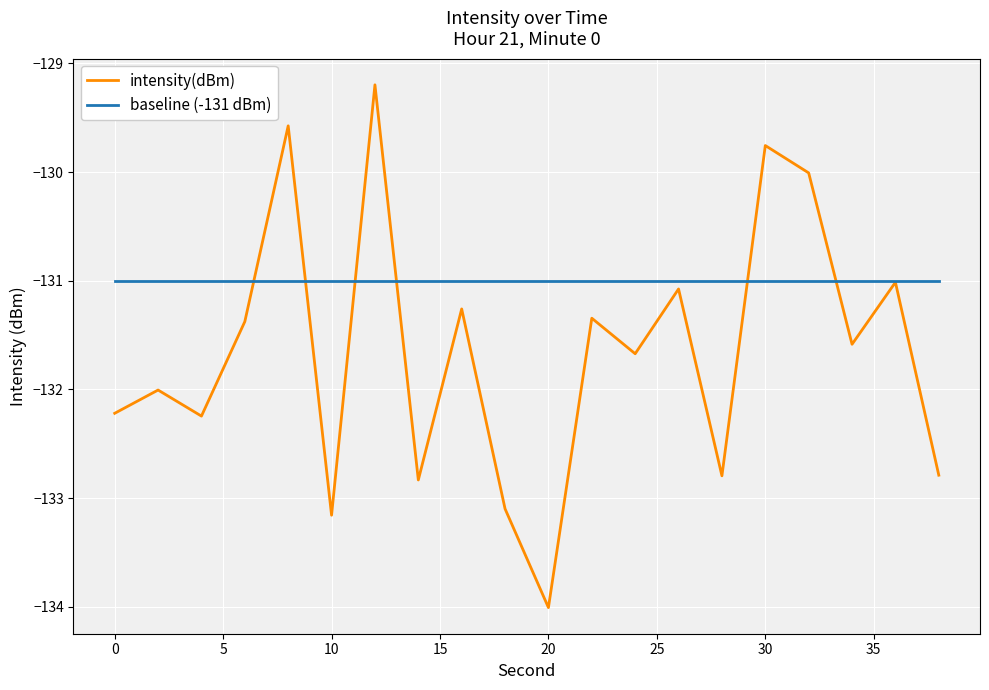

Which series has the widest spread of values?

intensity(dBm)